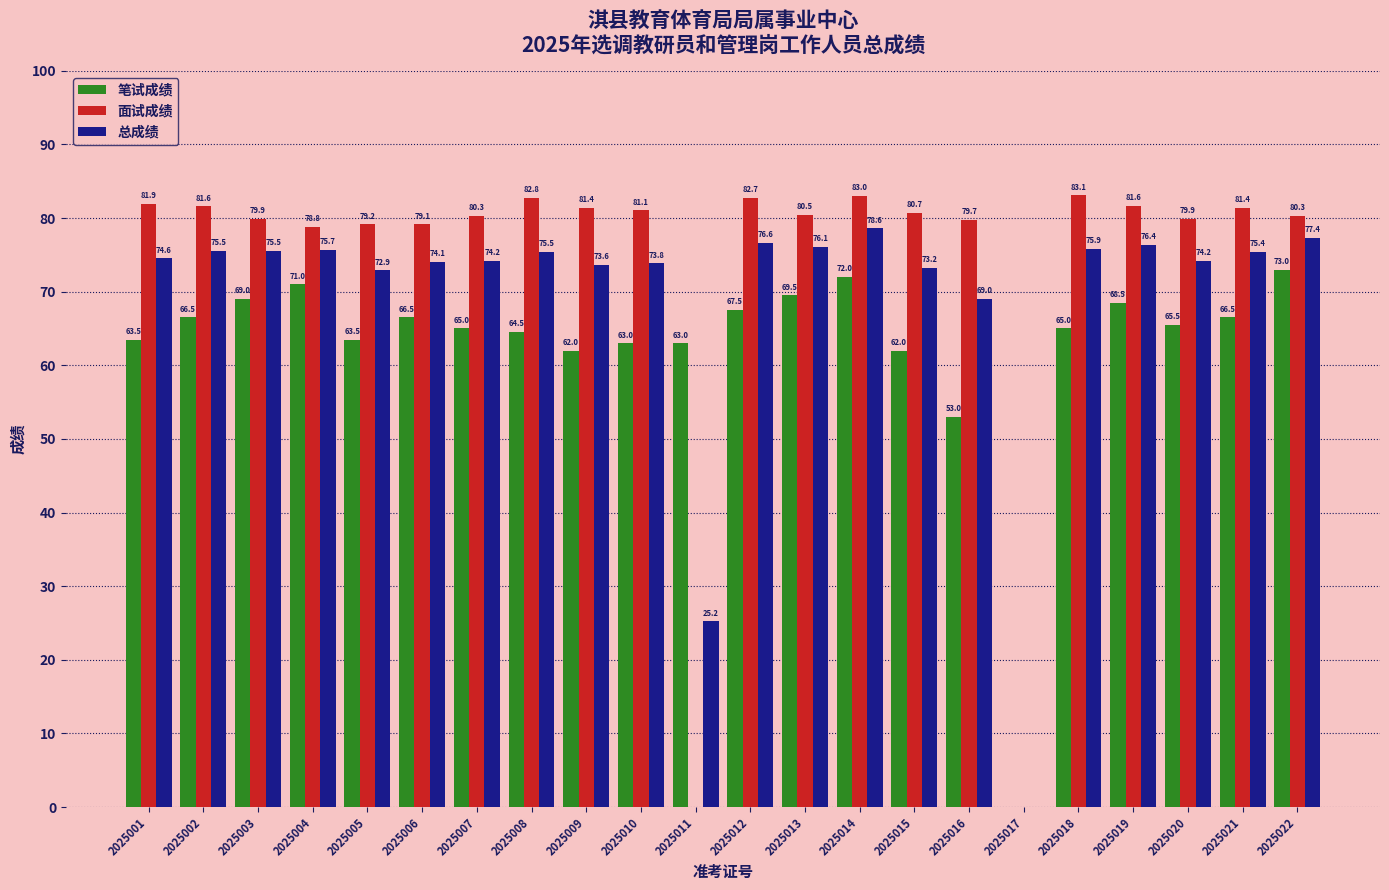

Are the bars grouped side by side (vs. stacked)?

Yes